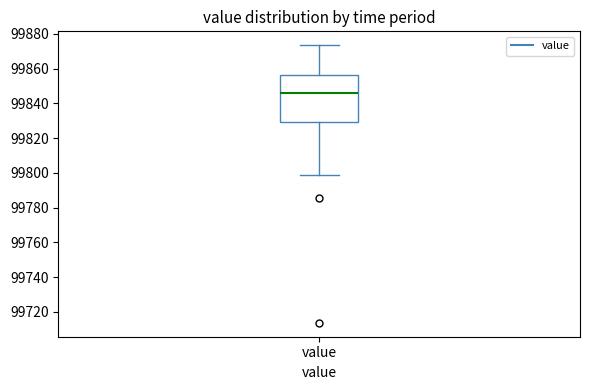

Transcribe this box plot: give where the median line is, the range the box spans, and where the two whiskers end, as read against the y-axis. The values are not printed on the chart, so give them approximately, as read against the axis.

median 99846, box 99830 to 99856, whiskers 99800 to 99874